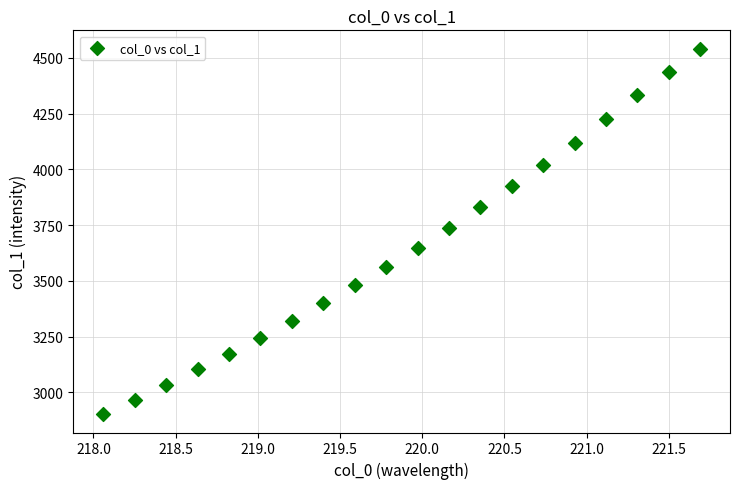

What is the range of Y values (max minus min)?

1639.7